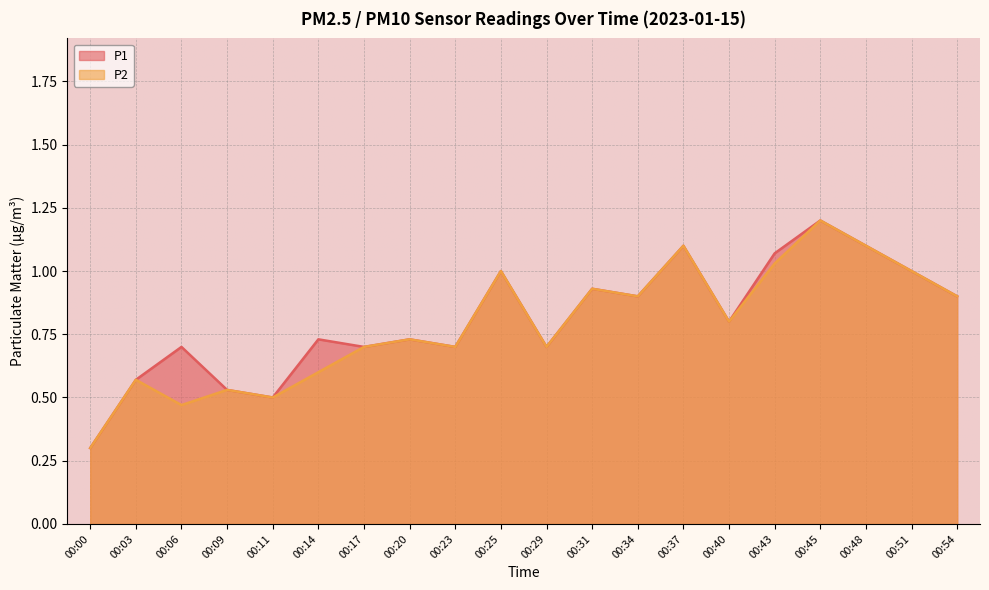

True or false: P2 and P1 cross at least once.

False